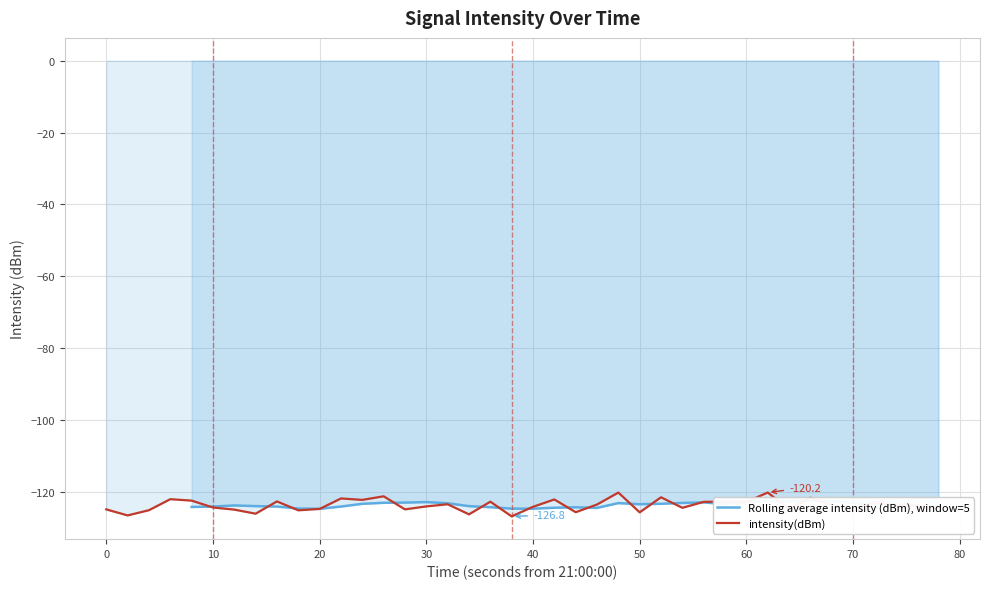

True or false: the data has more than 2 interior local peaks.

True